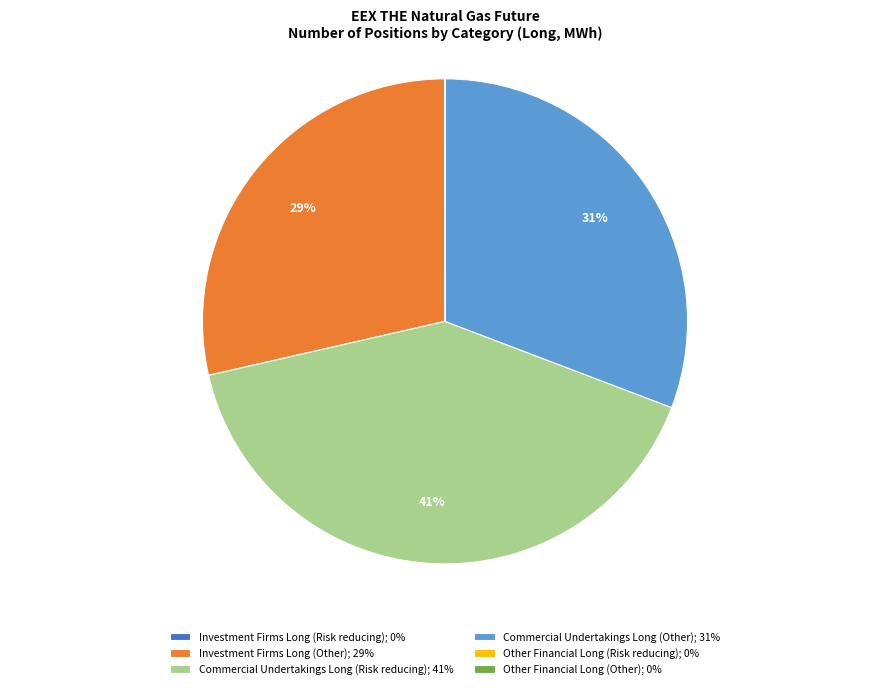

To the nearest percent, what portion does Commercial Undertakings Long (Other); 31% represent?

31%